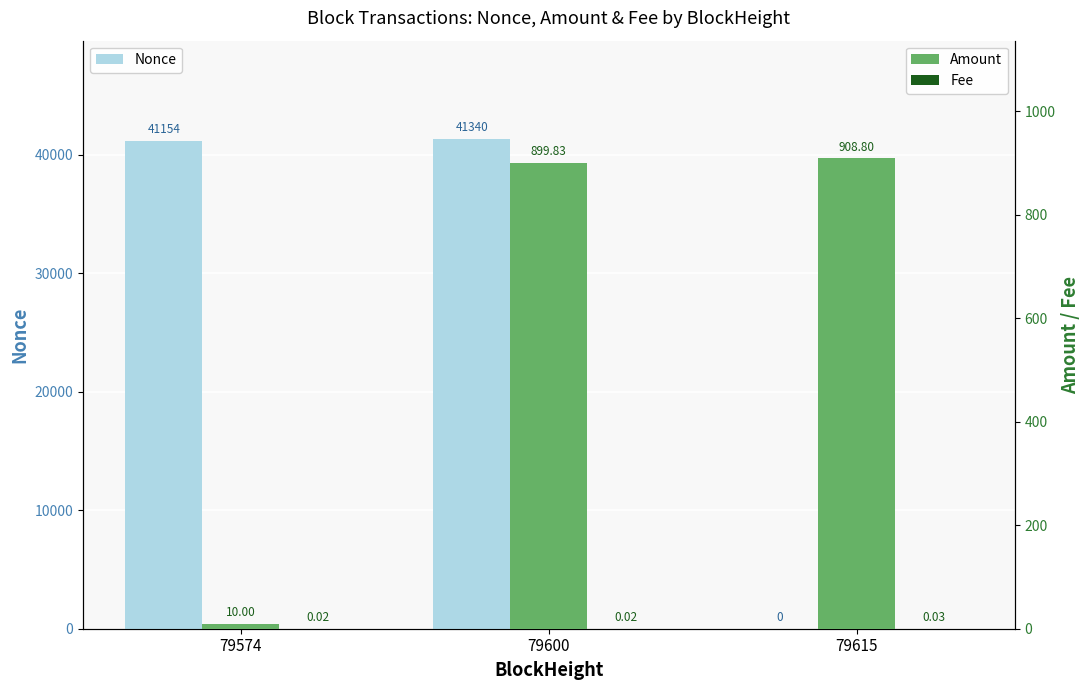

What is the highest value of the Amount series?

908.8